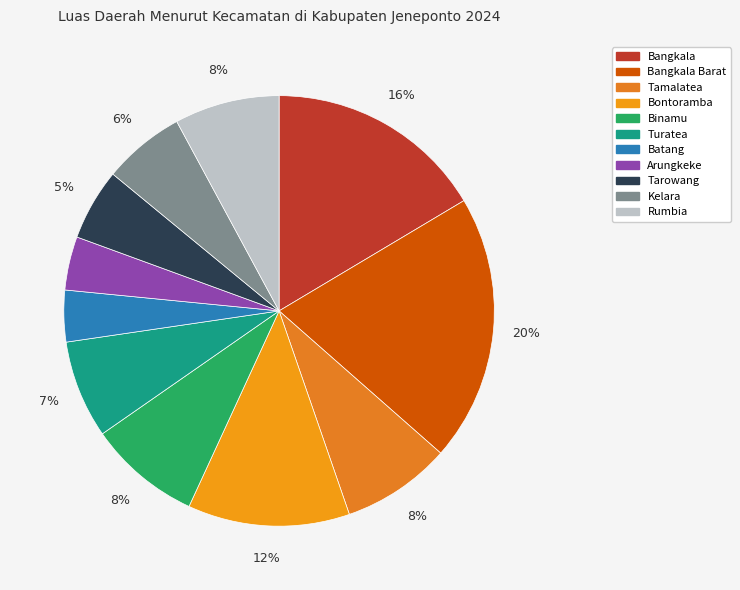

How many segments does this pie chart have?

11